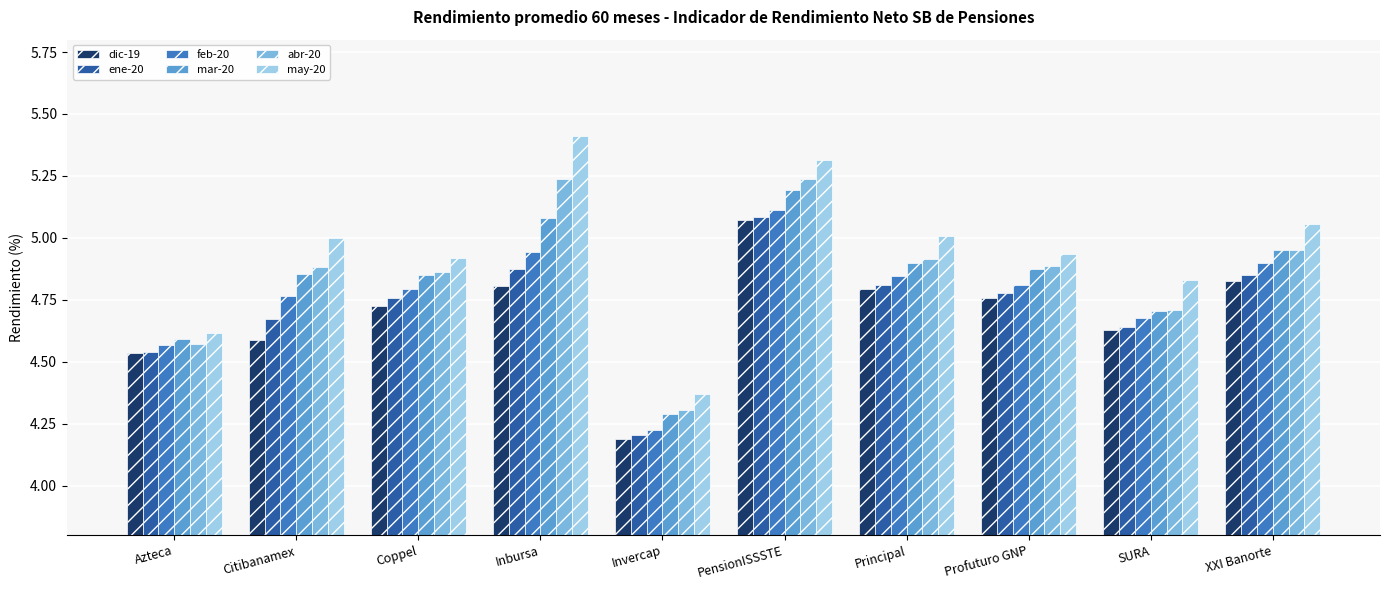

Which category has the lowest value across all series?

Invercap